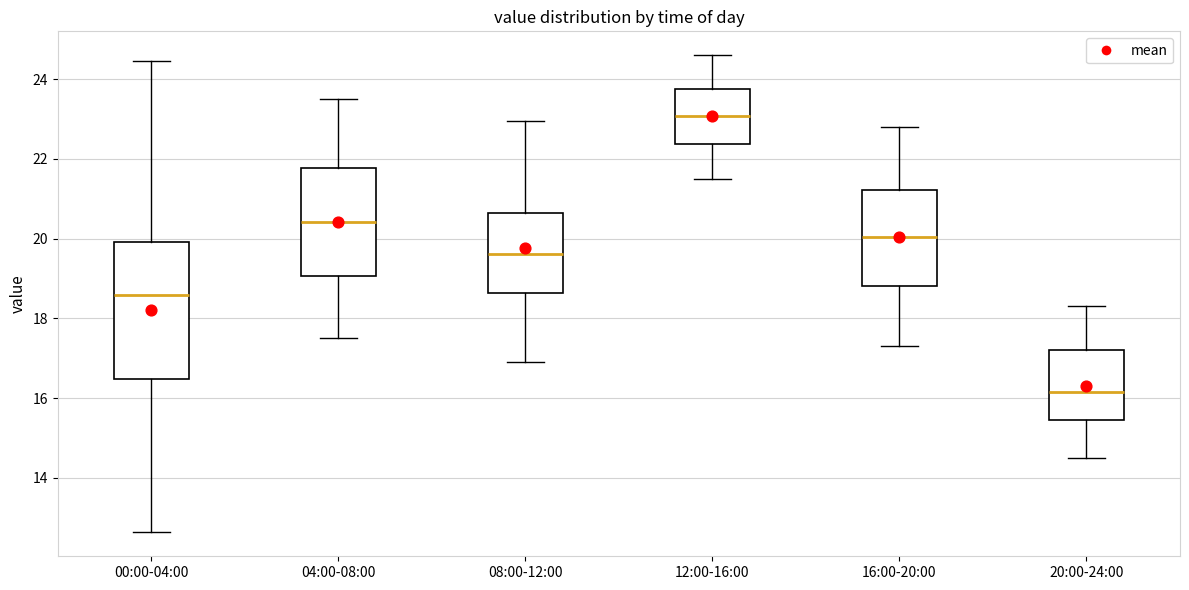

Which box's median line is the highest?

12:00-16:00